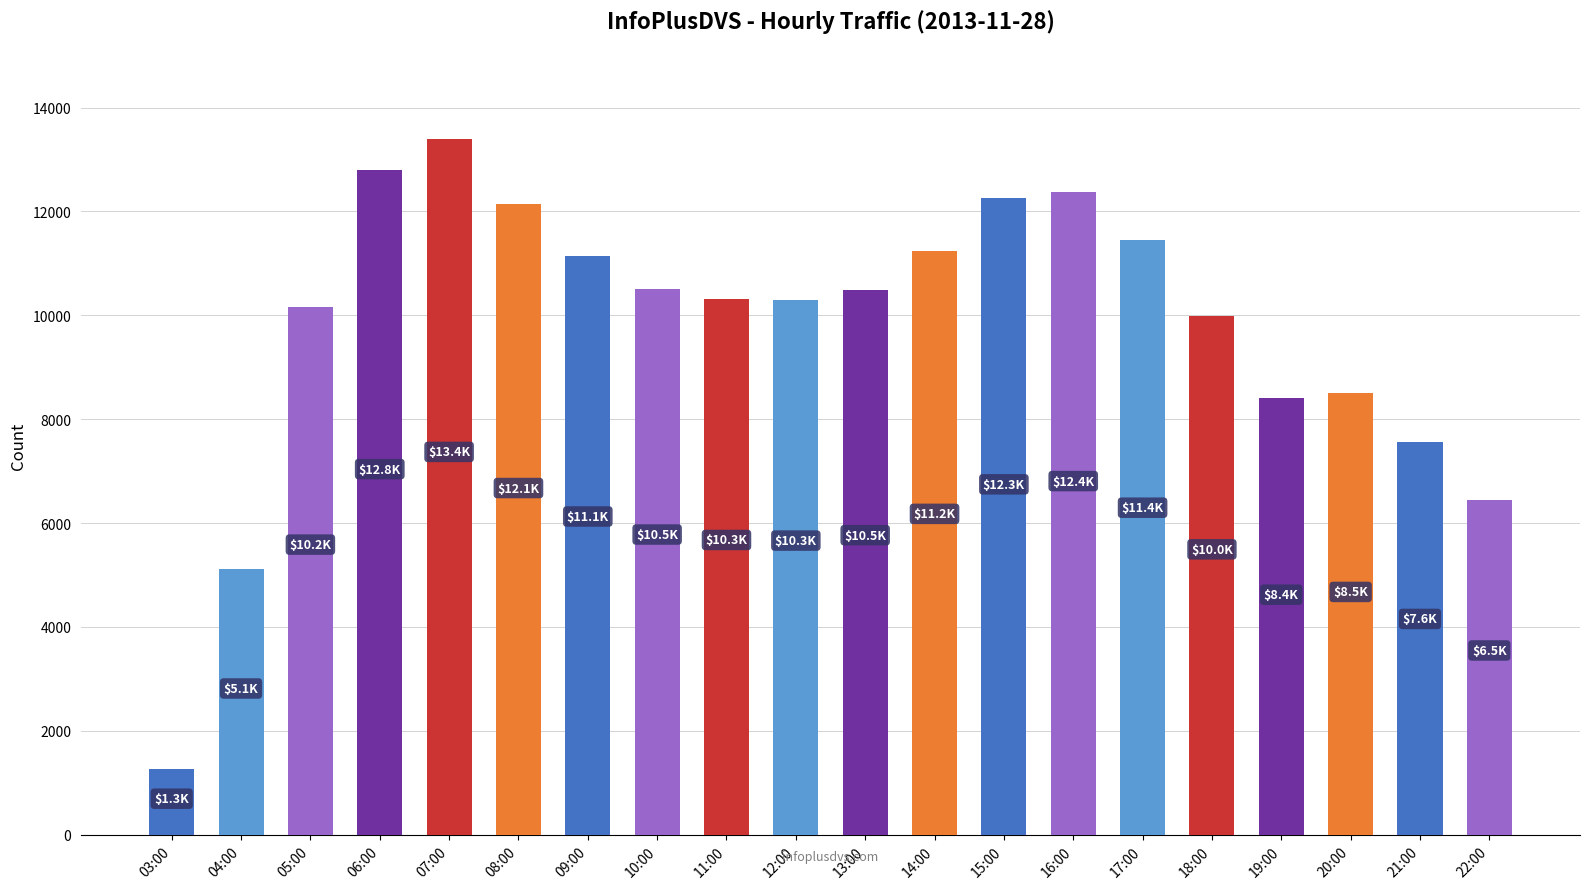

Count the number of categories in the chart.

20